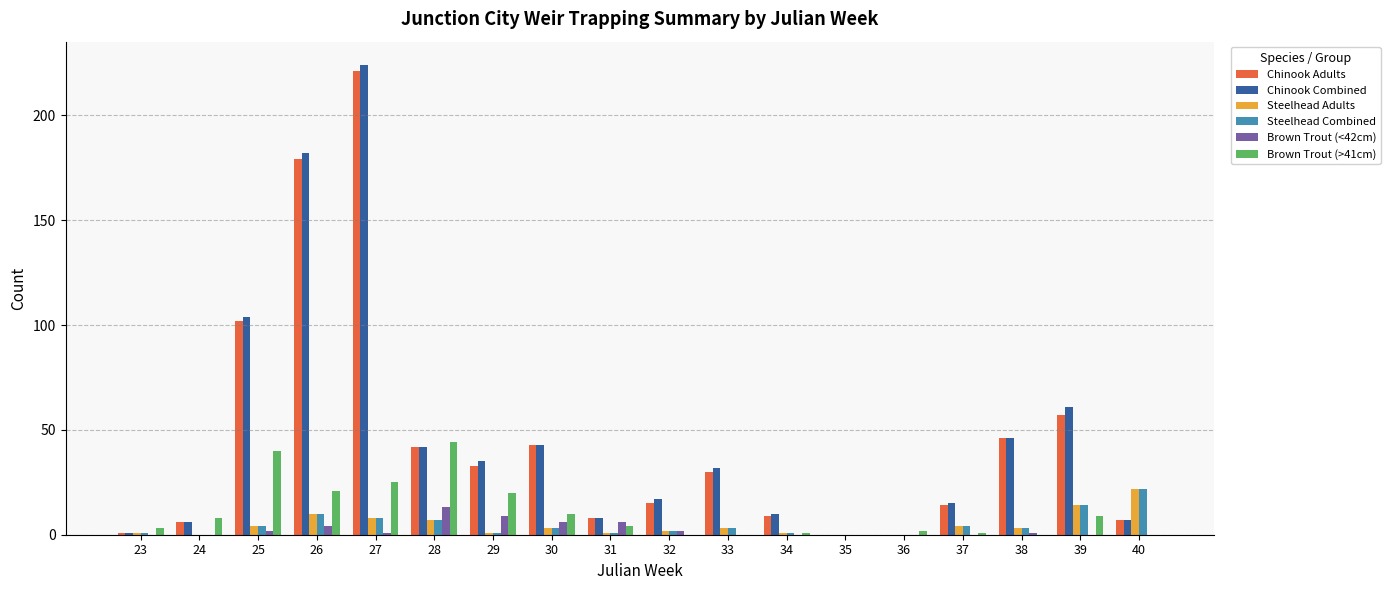

What is the total value across all series at 30?

108